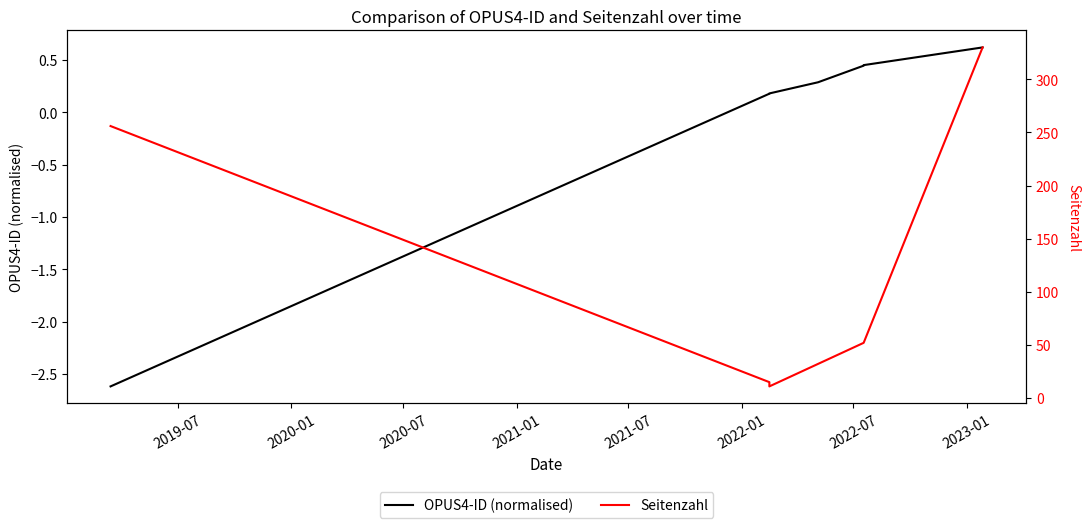

At which category does the chart reach its peak across all series?

27.01.2023